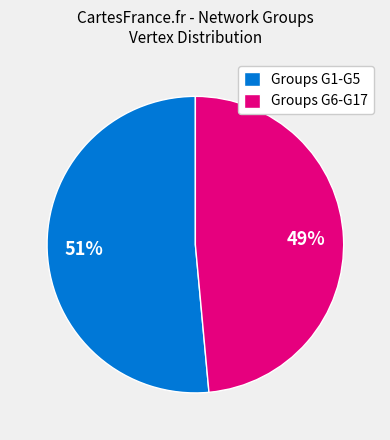

What is the majority slice?

Groups G1-G5